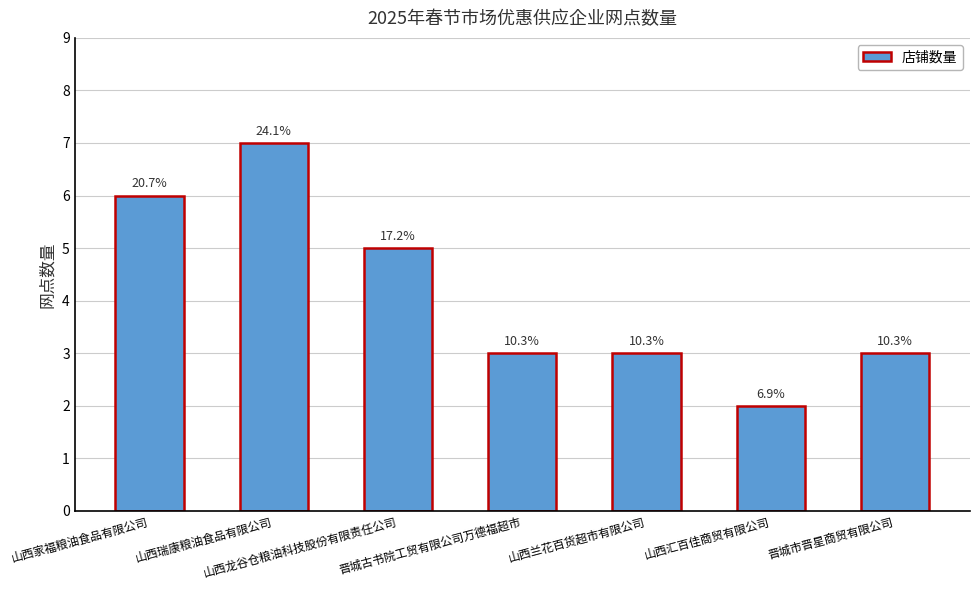

Are the bars horizontal?

No